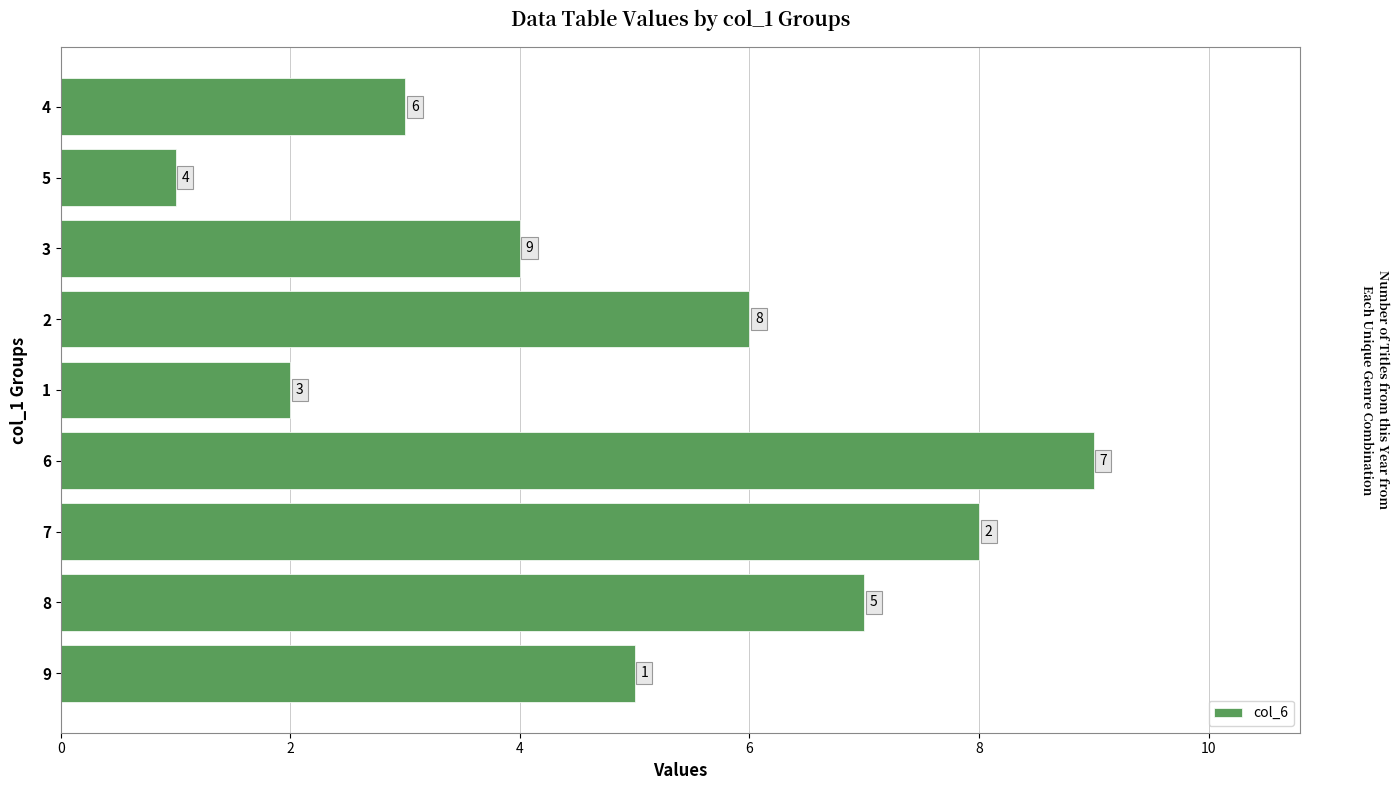

At which category does the chart reach its peak across all series?

6